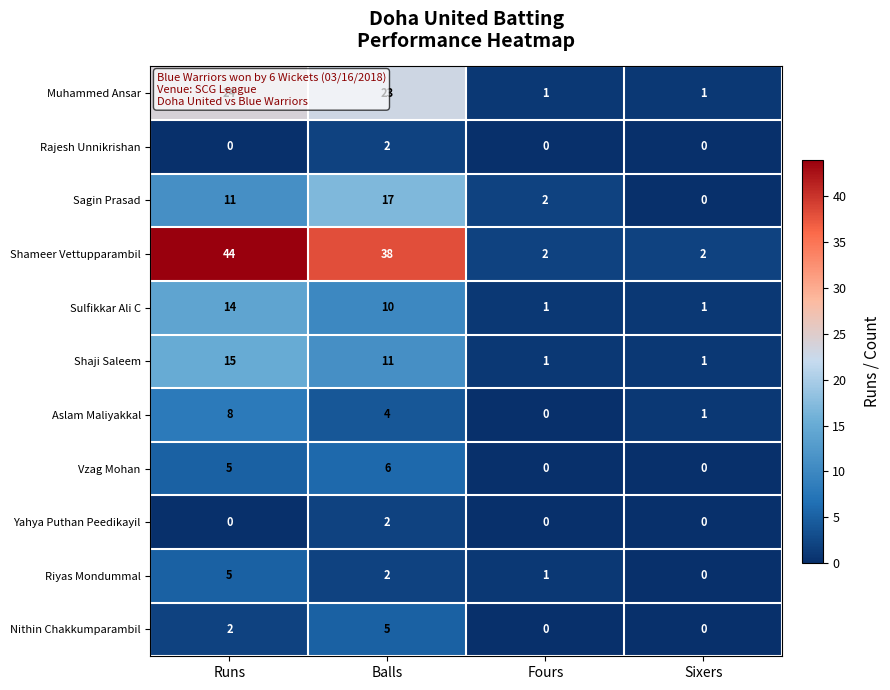

What is the total value across all series at Runs?

128